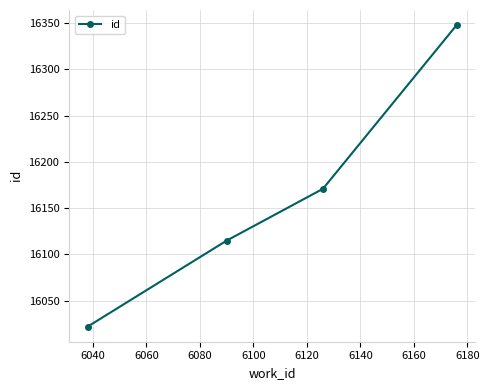

What is the value of the 3rd point from the left?

16171